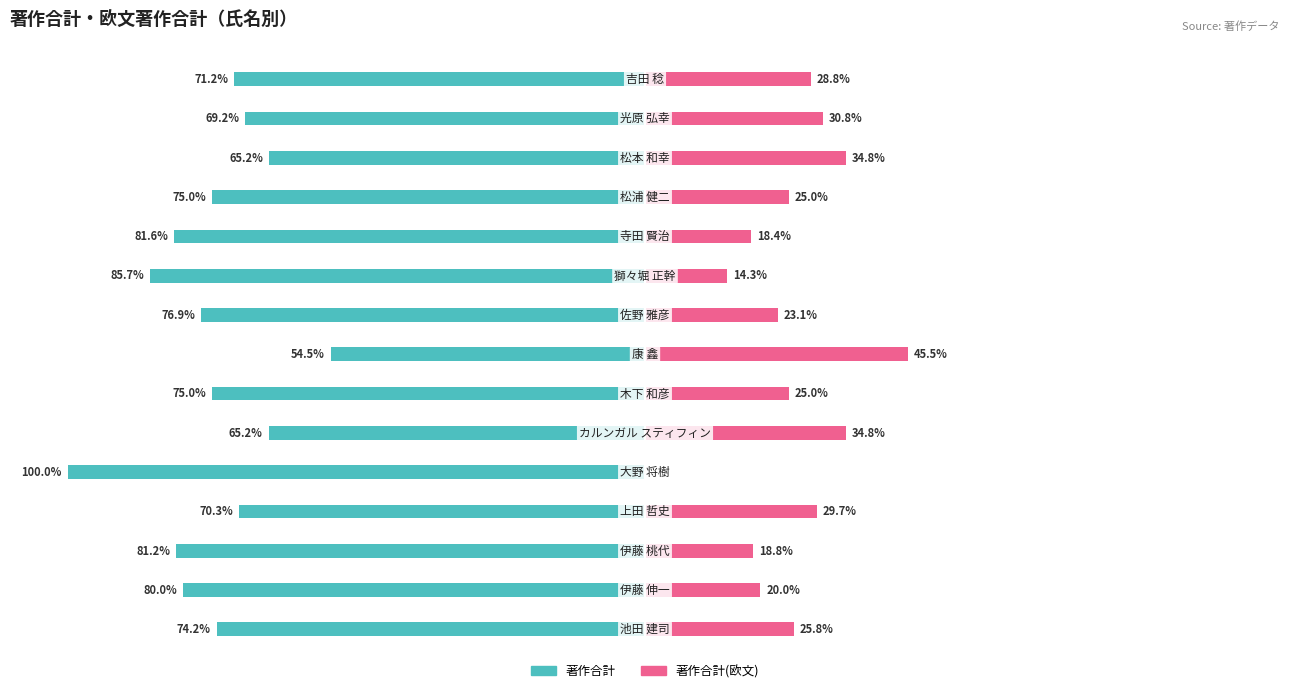

Reading right to left, what are all the values shown in this chart?

著作合計: -71.2	-69.2	-65.2	-75.0	-81.6	-85.7	-76.9	-54.5	-75.0	-65.2	-100.0	-70.3	-81.2	-80.0	-74.2
著作合計(欧文): 28.8	30.8	34.8	25.0	18.4	14.3	23.1	45.5	25.0	34.8	0.0	29.7	18.8	20.0	25.8